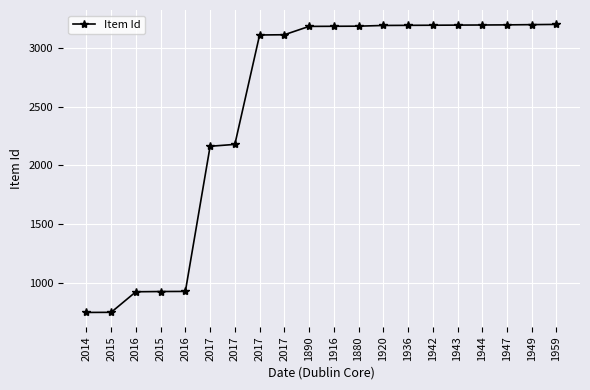

Does the chart have visible grid lines?

Yes